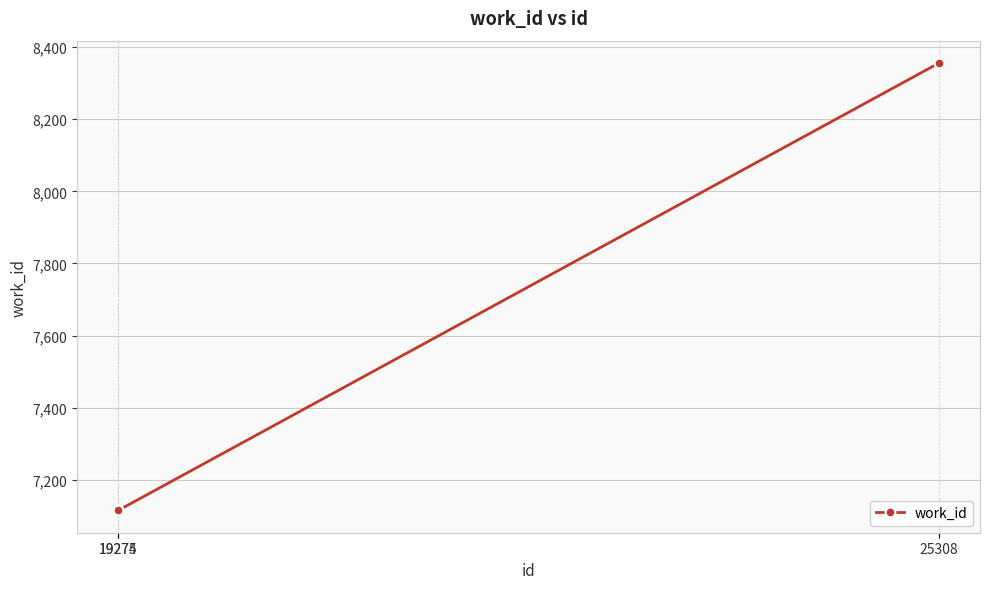

What is the difference between the maximum and minimum values?

1241